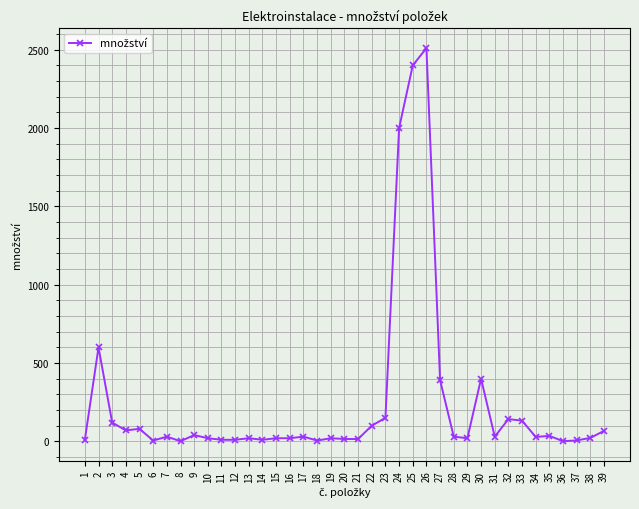

True or false: the data has more than 0 interior local peaks.

True